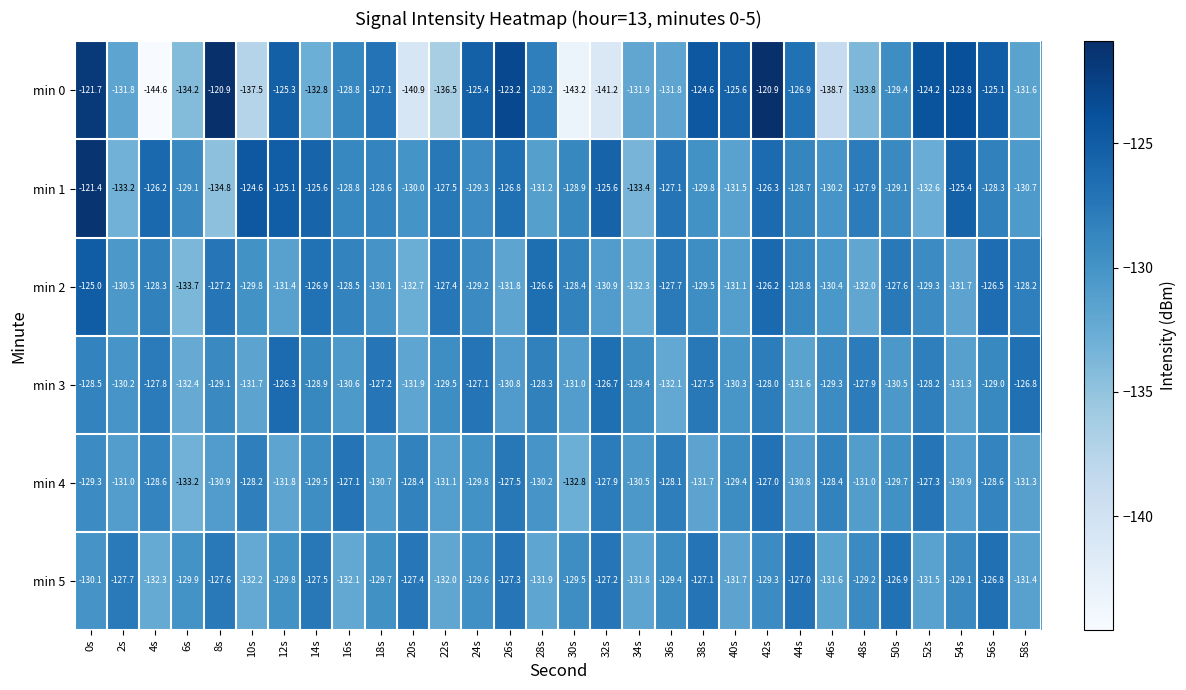

What is the sum of all min 1 values?

-3857.7